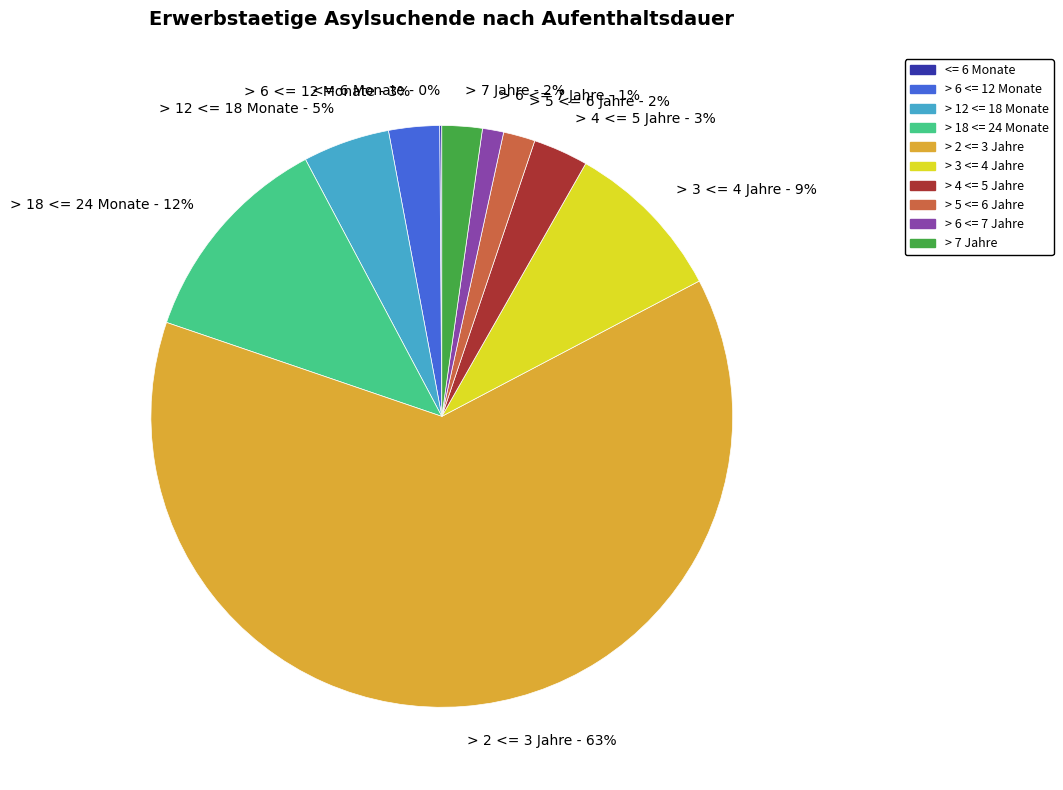

Is the sum of > 7 Jahre and > 6 <= 12 Monate greater than half?

No